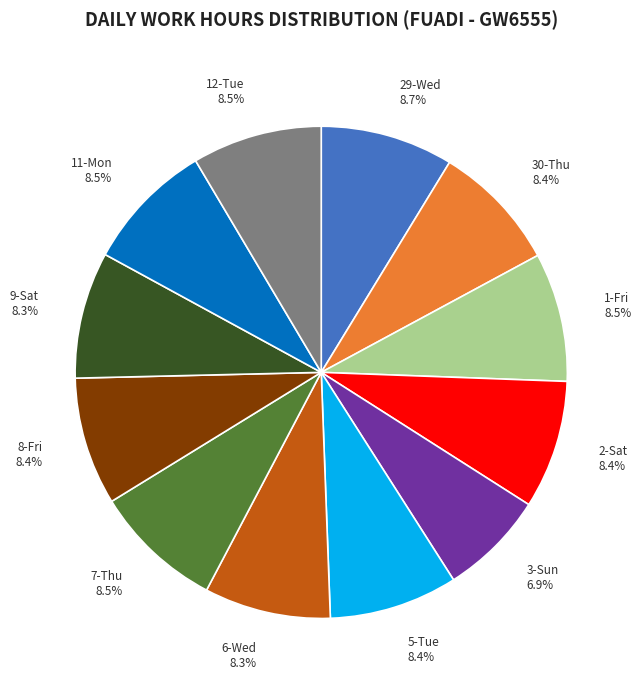

Approximately how many times larger is the value at 3-Sun 6.9% compared to 12-Tue 8.5%?

0.8